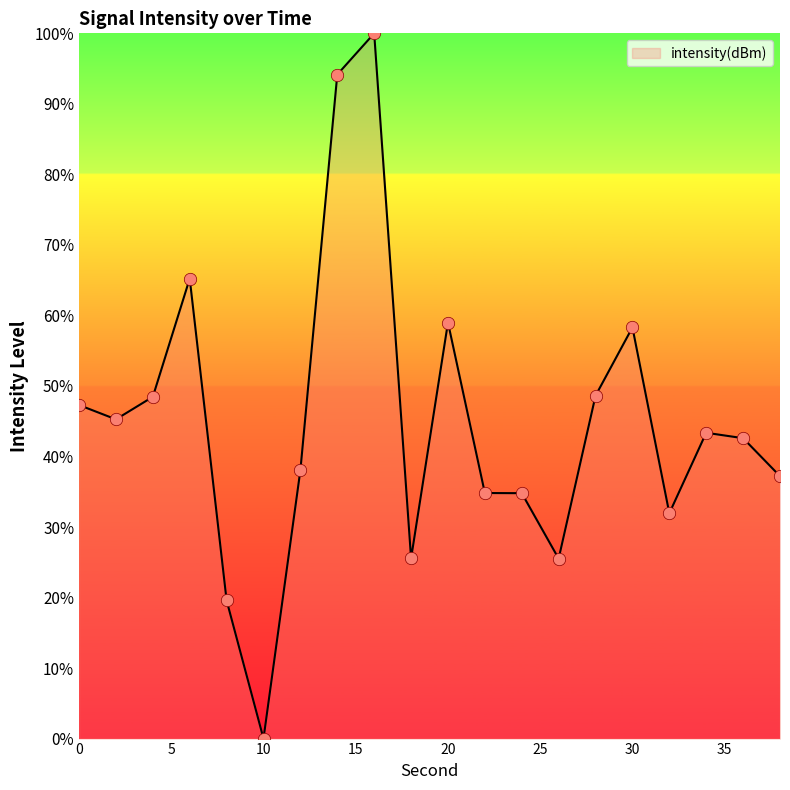

What is the maximum value shown in the chart?

100.0